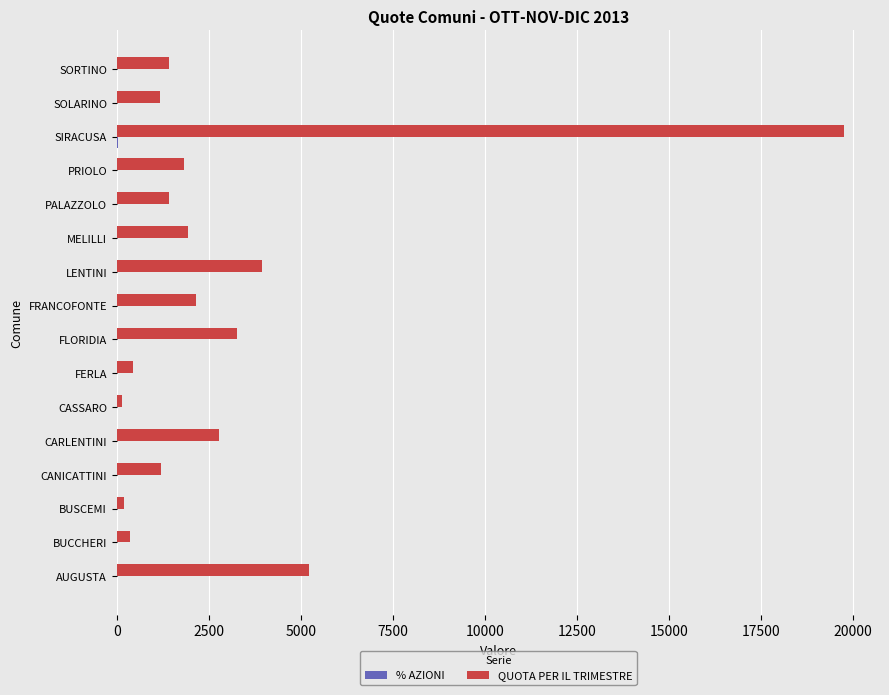

True or false: QUOTA PER IL TRIMESTRE has a value of 441.0 at FERLA.

True